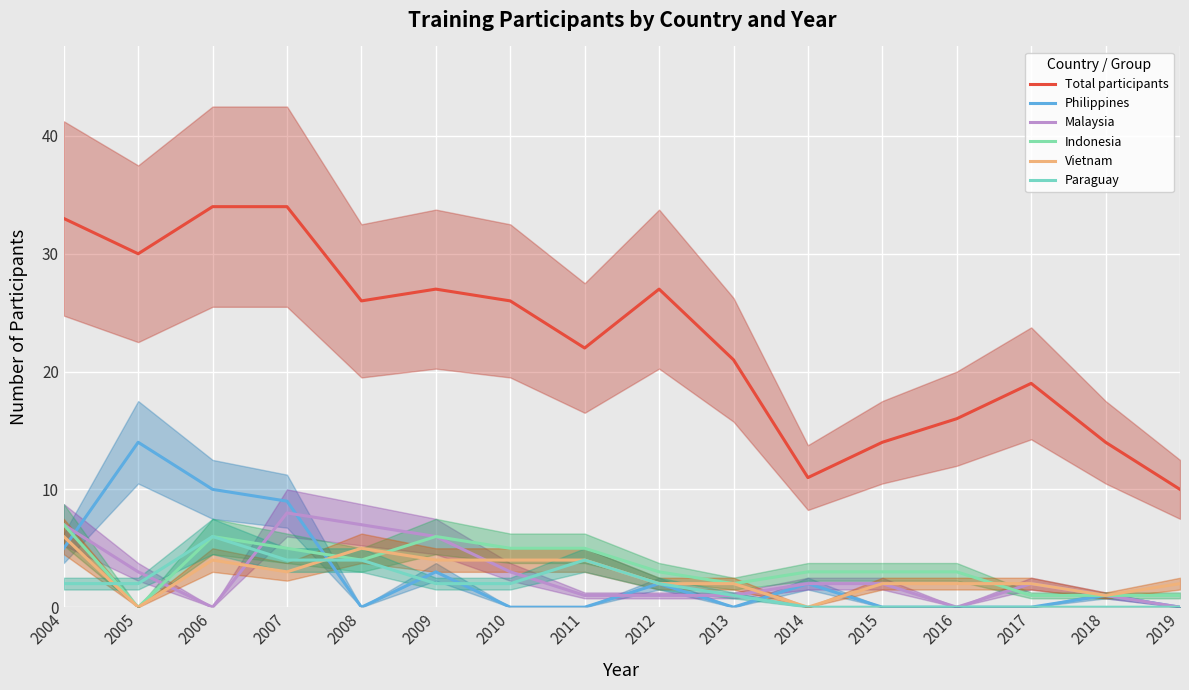

At which label does Malaysia first exceed 2?

2004